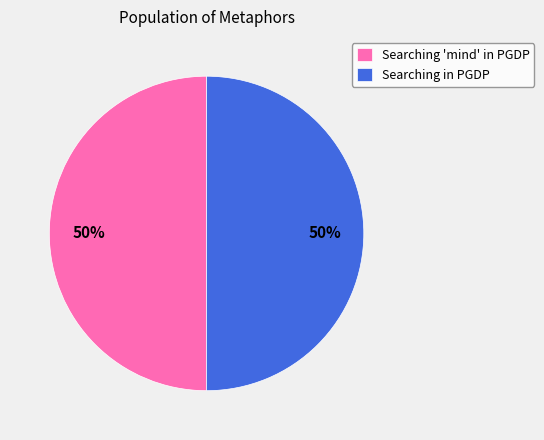

What is the ratio of the value at Searching in PGDP to the value at Searching 'mind' in PGDP?

1.0